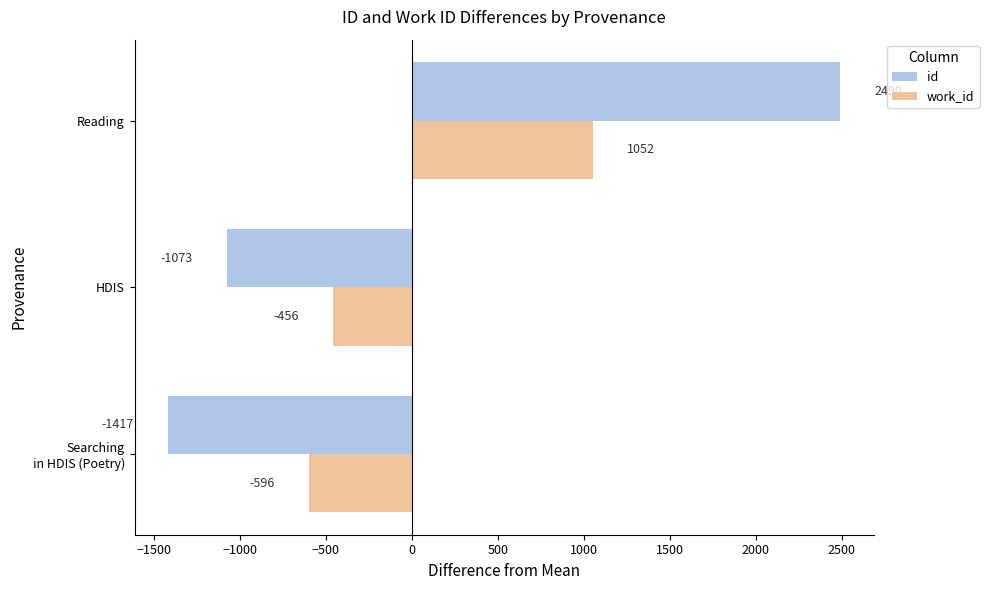

At which category is the sum across all series the highest?

Reading